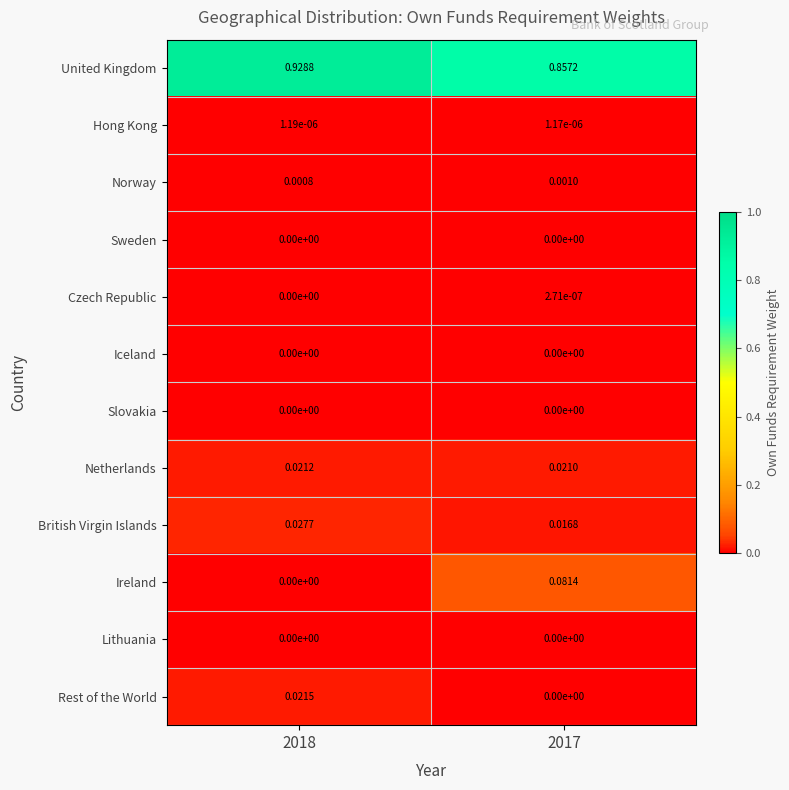

Is the value of Ireland at 2018 greater than the value of Czech Republic at 2017?

No